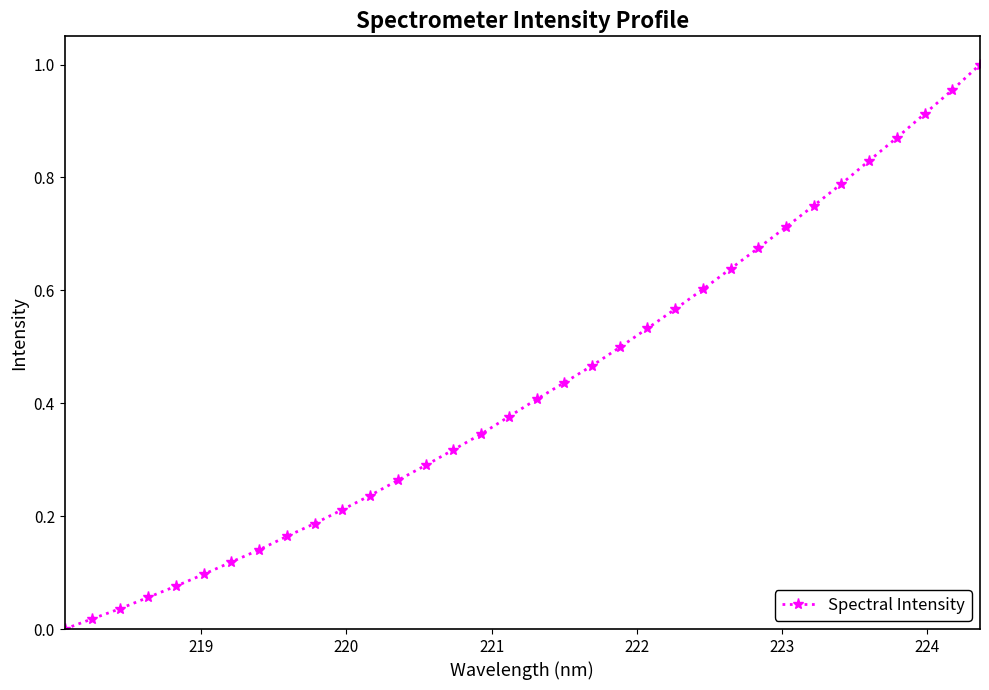

True or false: the data has more than 2 interior local peaks.

False